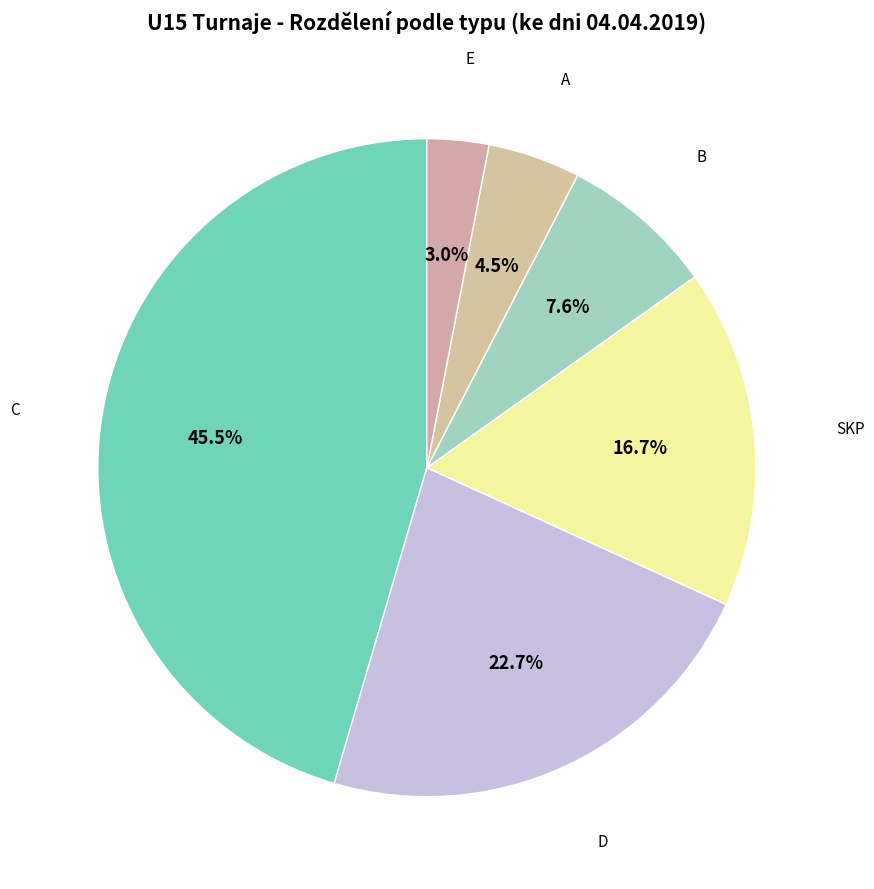

Which slice is the largest?

C